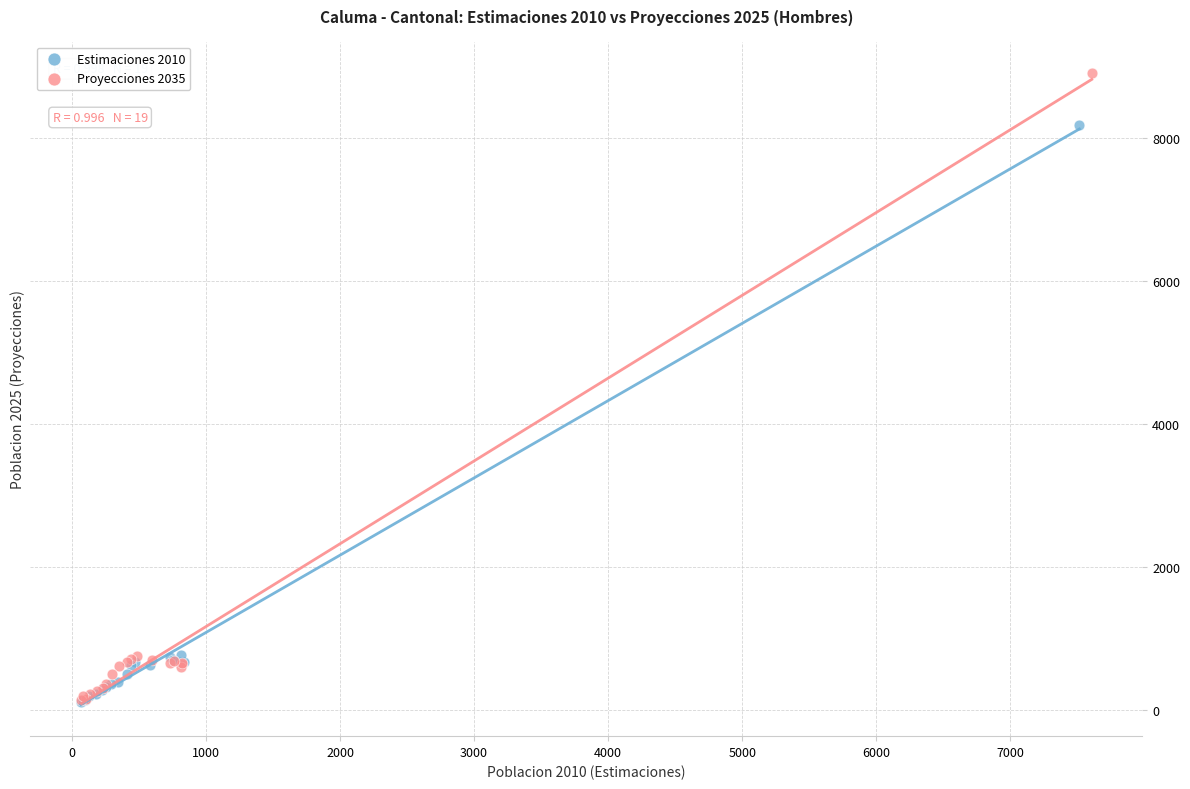

Which series has the largest Y range (max minus min)?

Proyecciones 2035